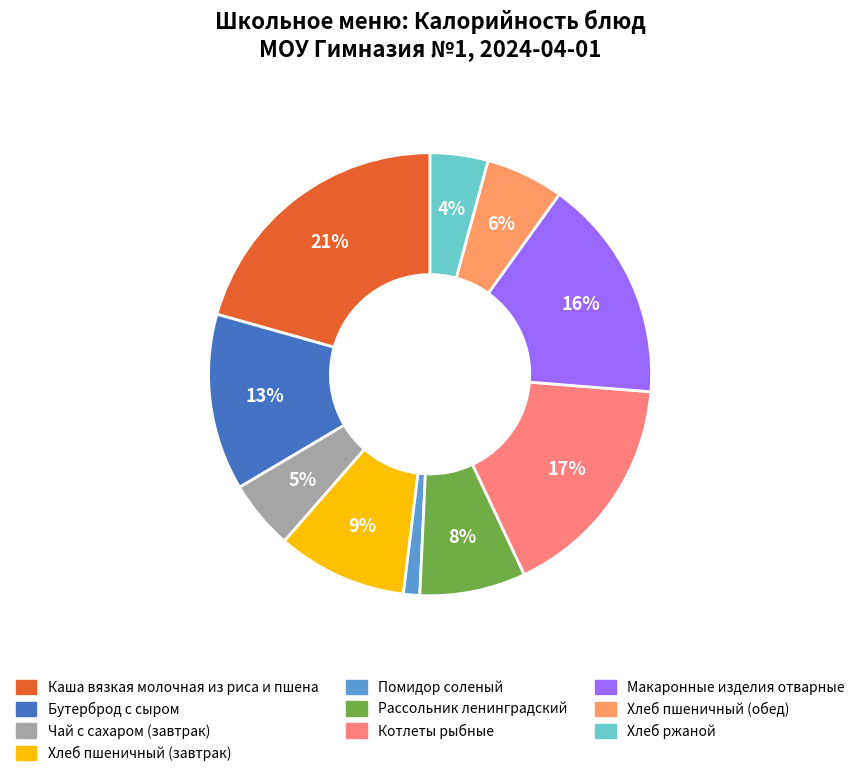

Count the number of slices in the pie.

10